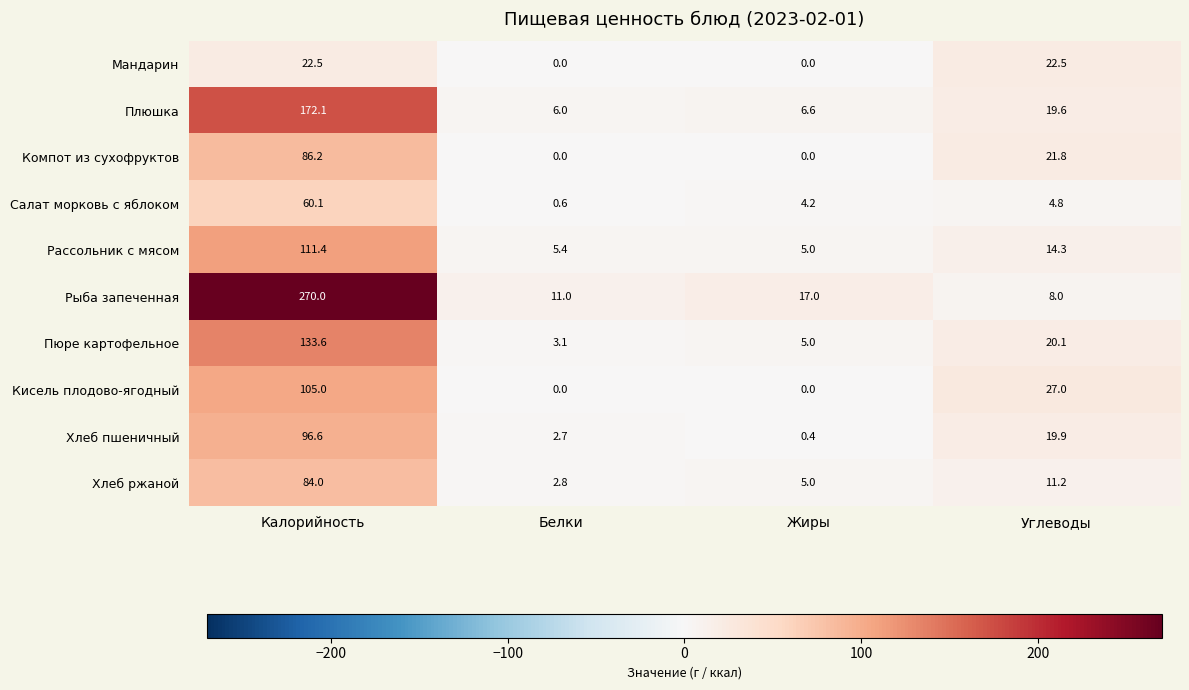

Which series has the largest range (max minus min)?

Рыба запеченная